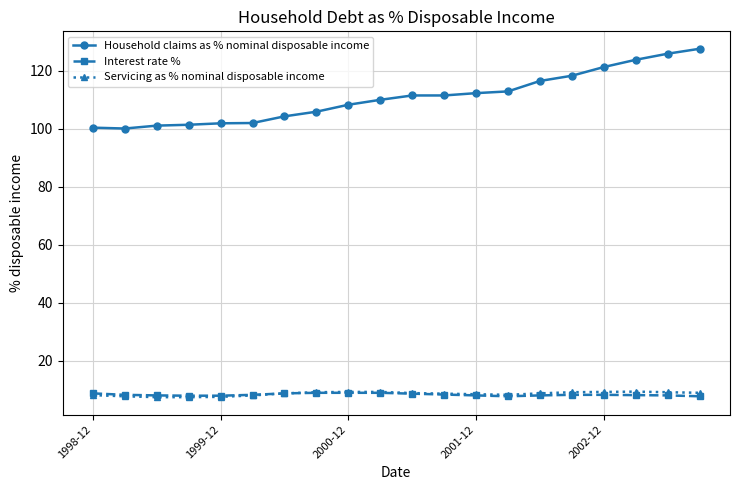

Which series has the largest total across all categories?

Household claims as % nominal disposable income